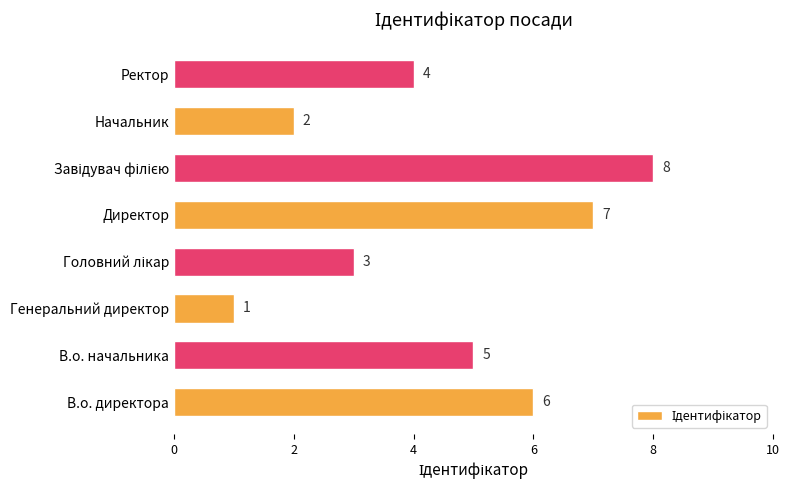

Approximately how many times larger is the value at Генеральний директор compared to Начальник?

0.5